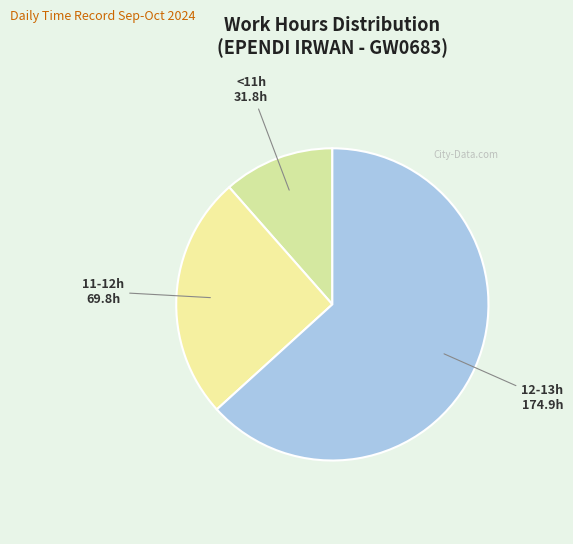

Which slice is the largest?

12-13h